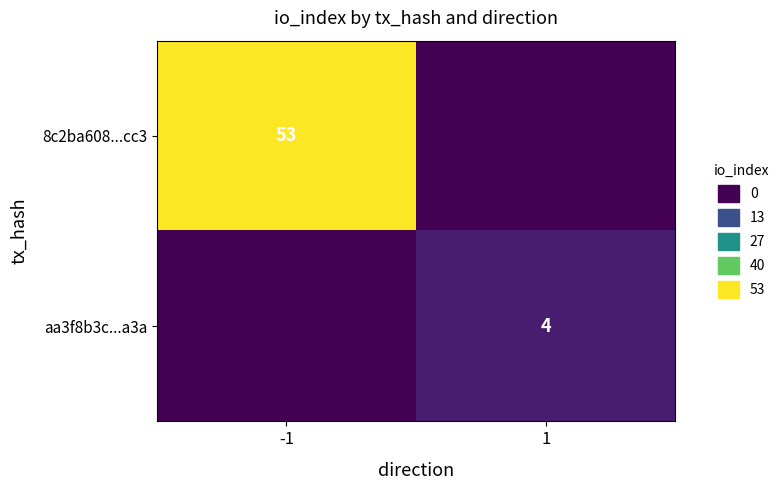

The aa3f8b3c...a3a series shows 4 at 1. True or false?

True